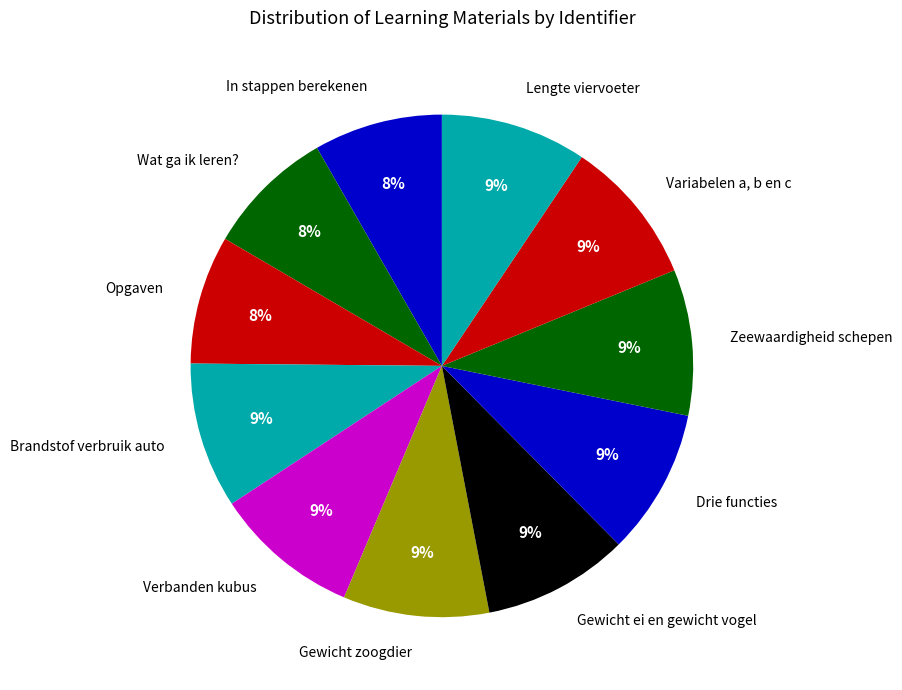

The Brandstof verbruik auto slice represents 1% of the pie. True or false?

False